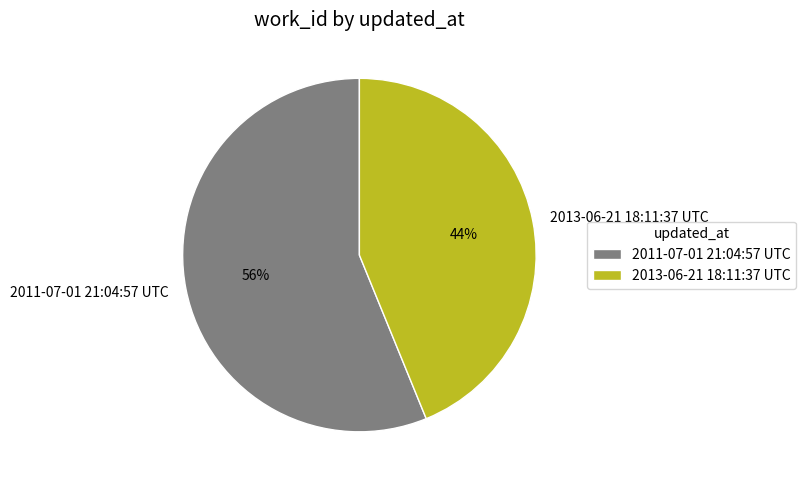

Does 2011-07-01 21:04:57 UTC account for over 50% of the chart?

Yes